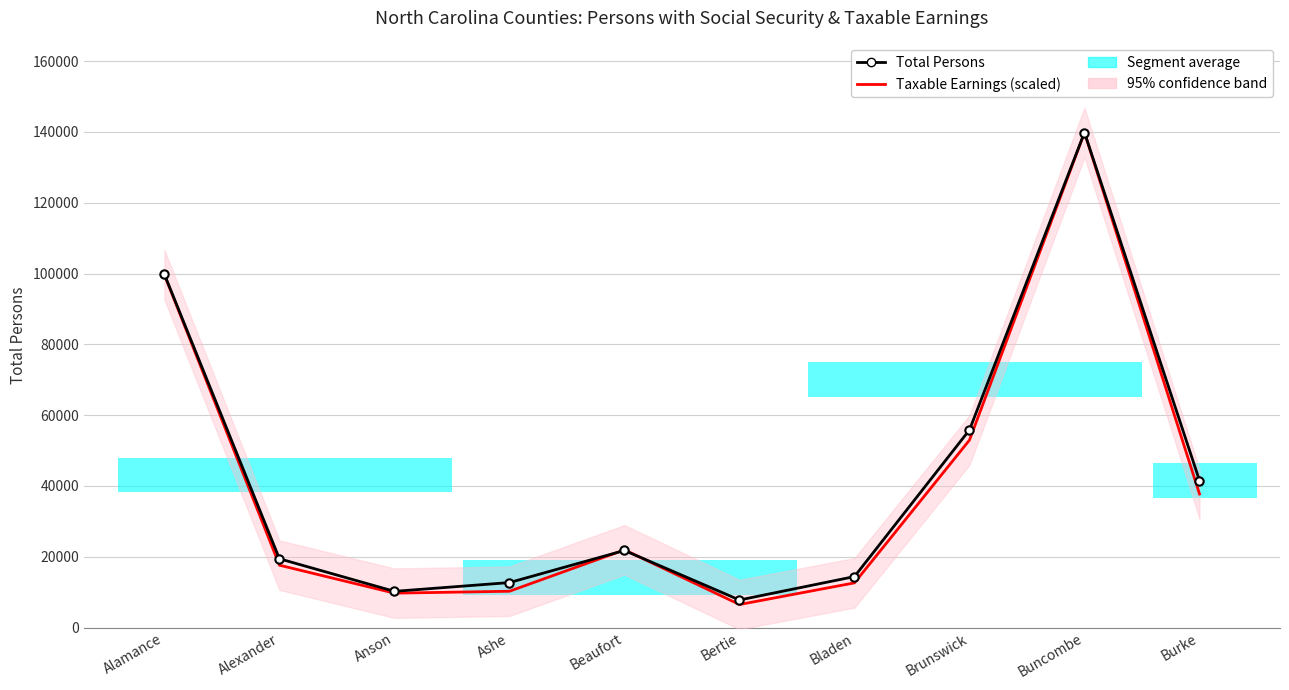

What is the label of the 5th bar from the right?

Bertie